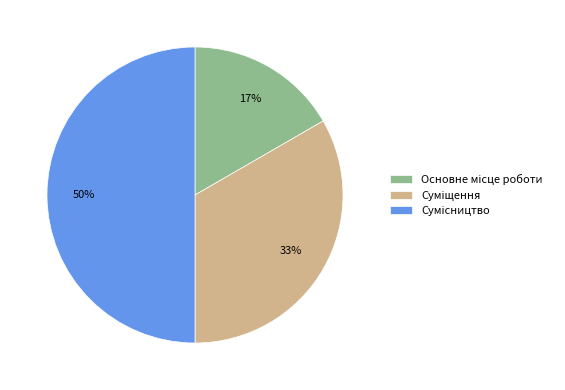

To the nearest percent, what is the average slice percentage?

33%